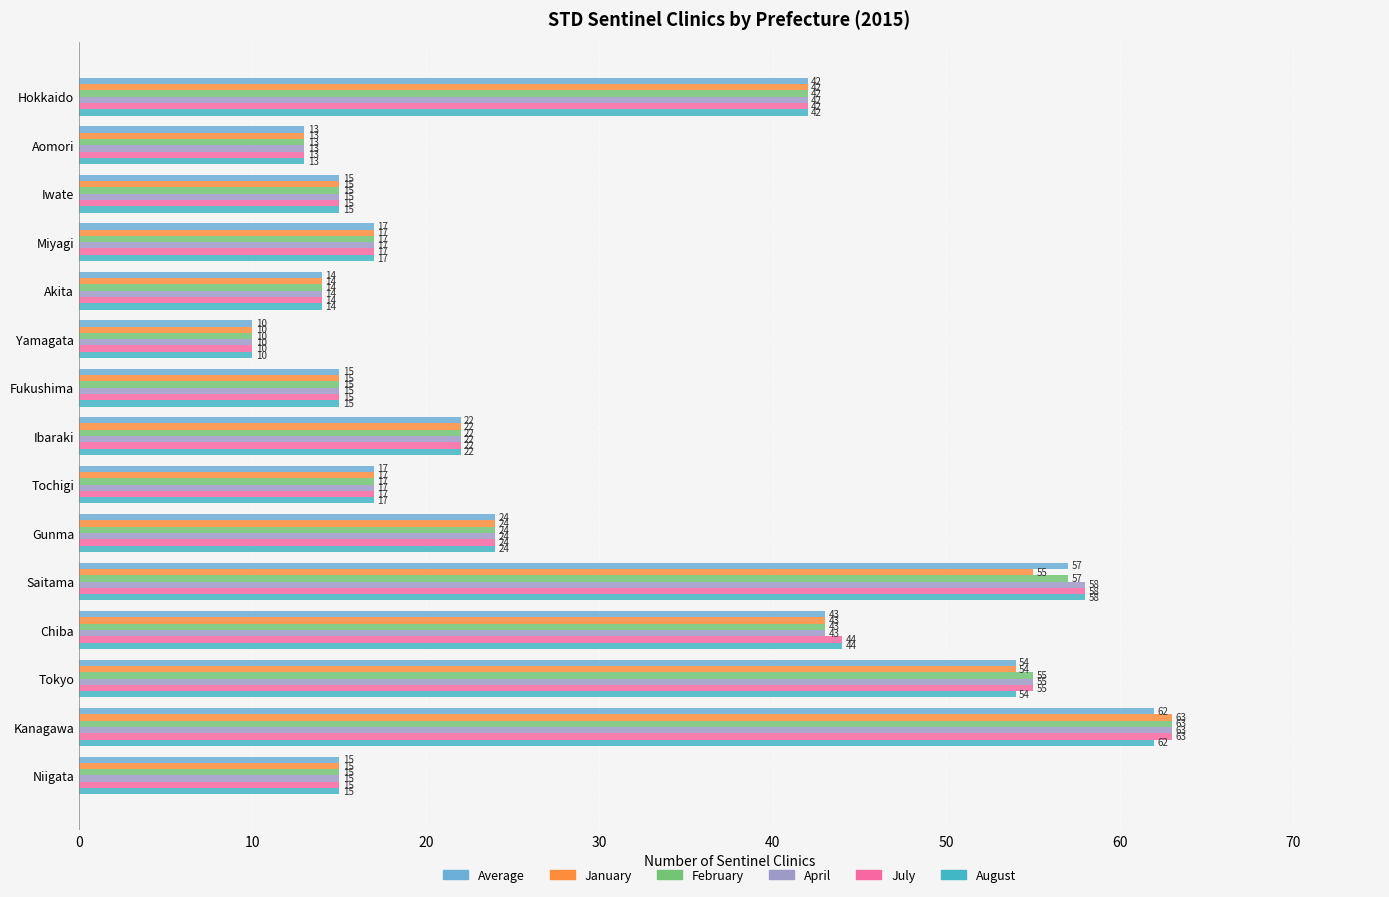

Which category has the highest value in the Average series?

Kanagawa